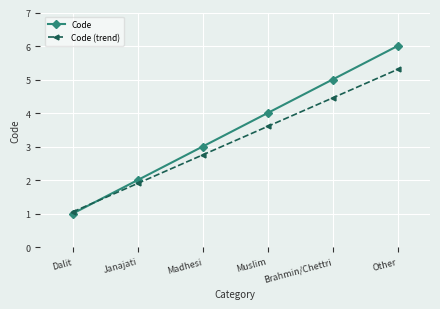

Between Janajati and Muslim, which series saw the biggest shift?

Code